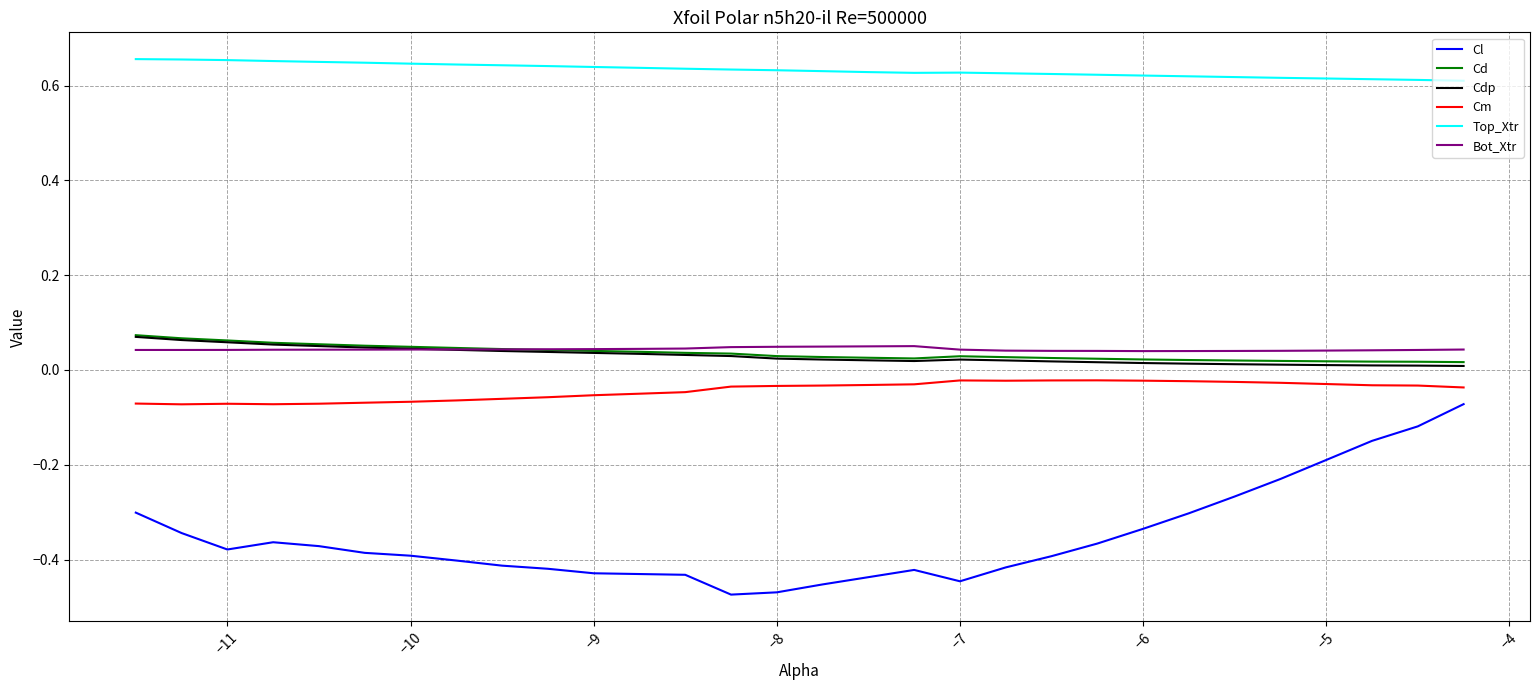

True or false: Top_Xtr and Cm cross at least once.

False